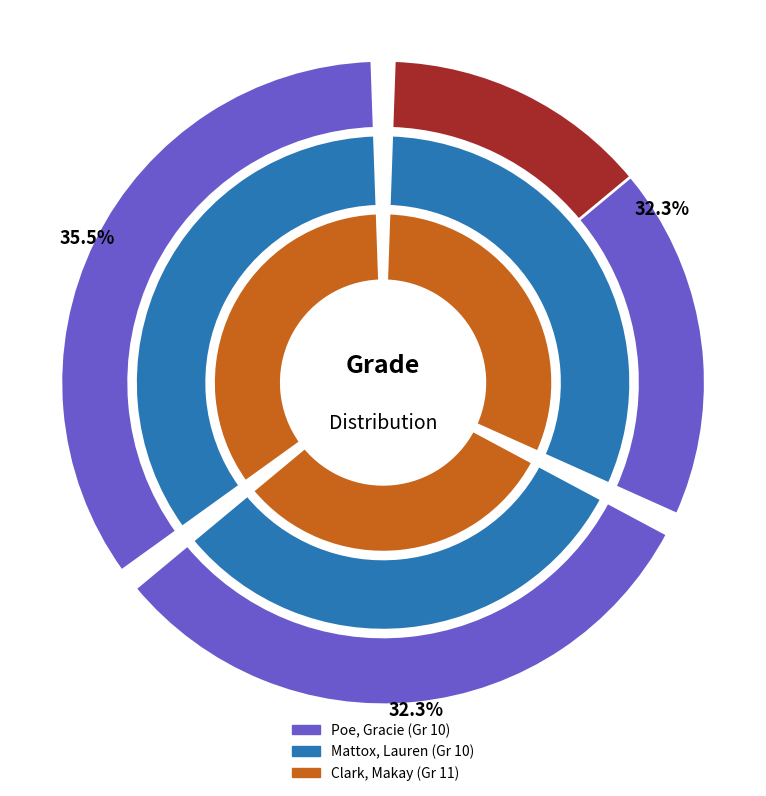

Is there any slice that represents more than half of the pie?

No